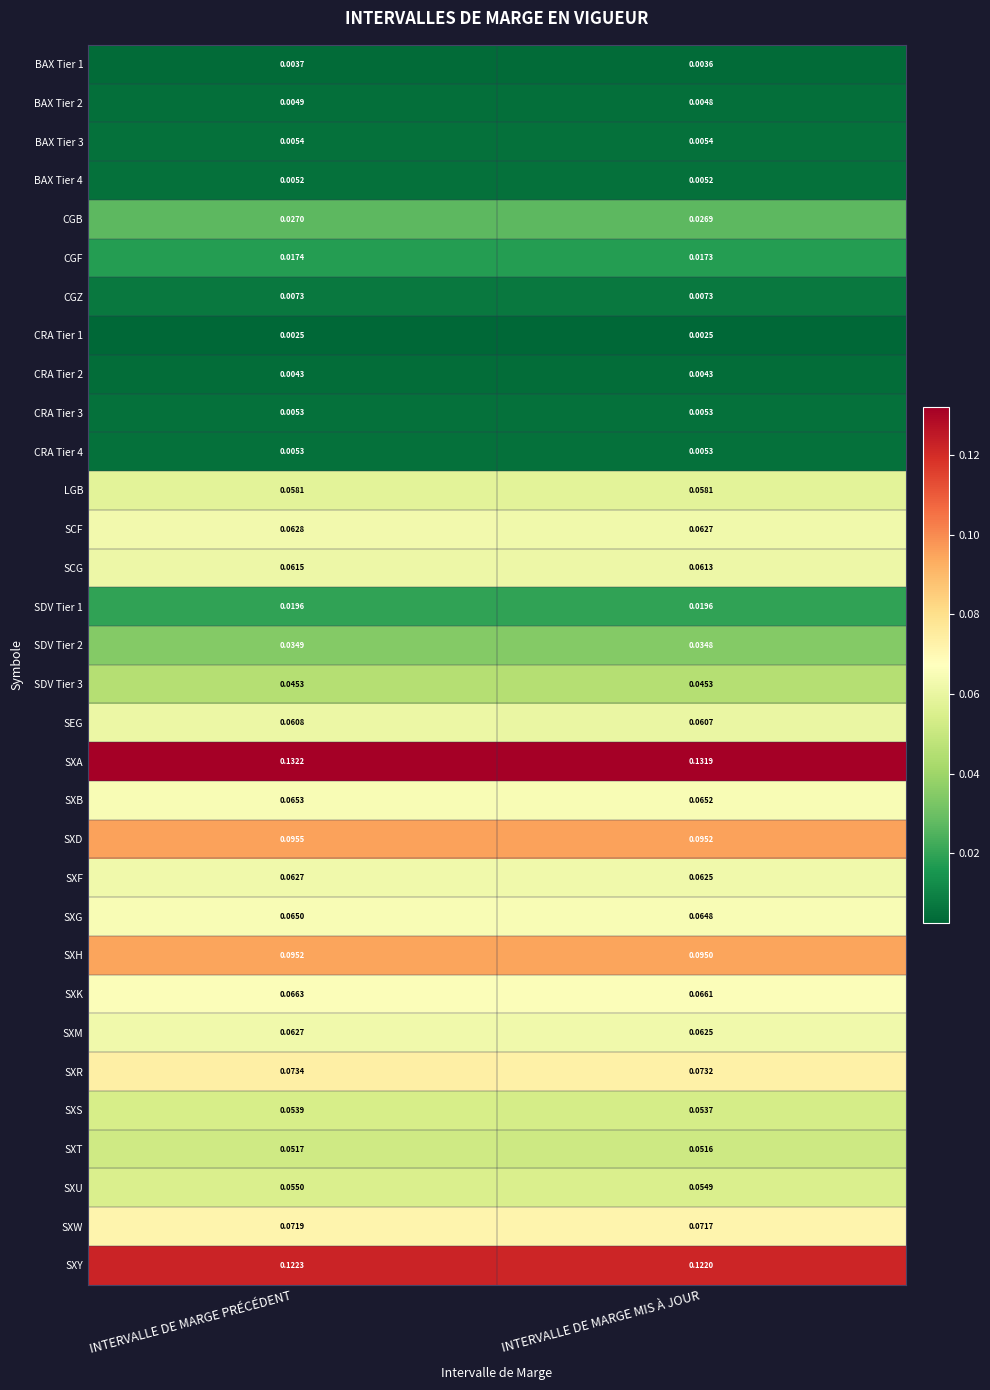

At which category is the sum across all series the highest?

INTERVALLE DE MARGE PRÉCÉDENT